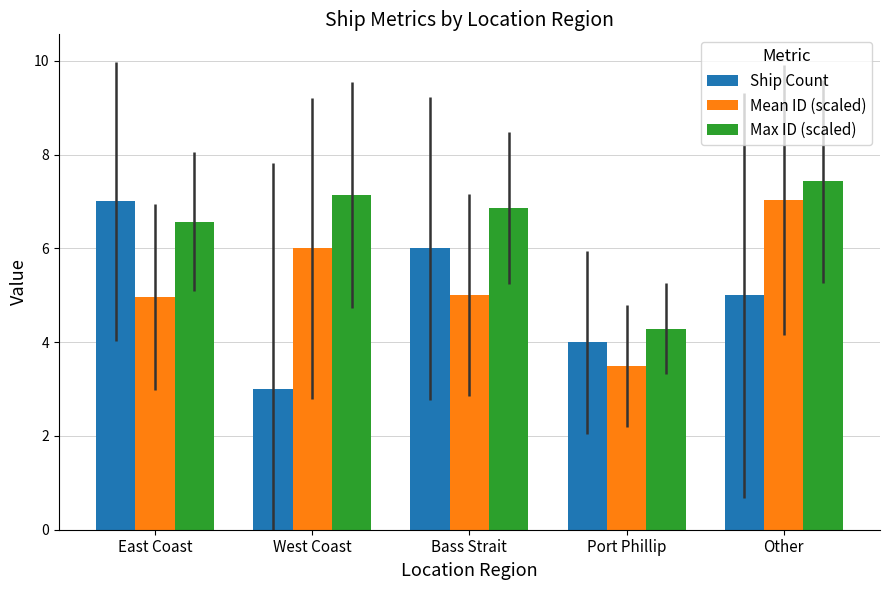

Which series has the largest range (max minus min)?

Ship Count